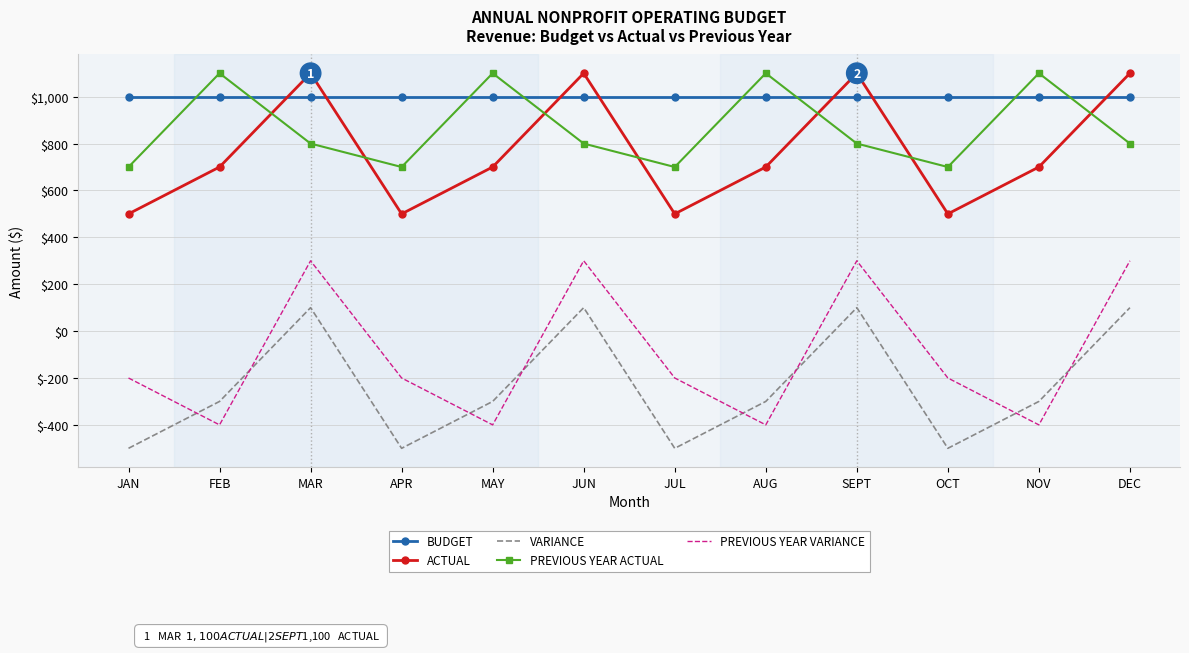

What position from the left is NOV?

11